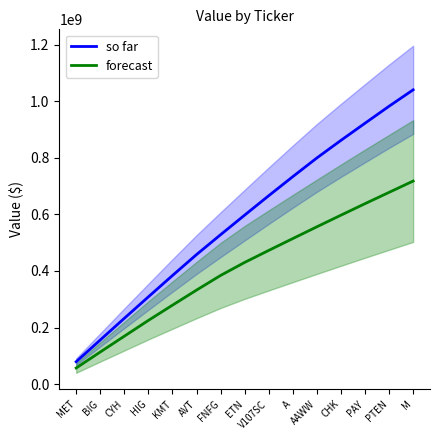

What is the sum of all forecast values?

6166130000